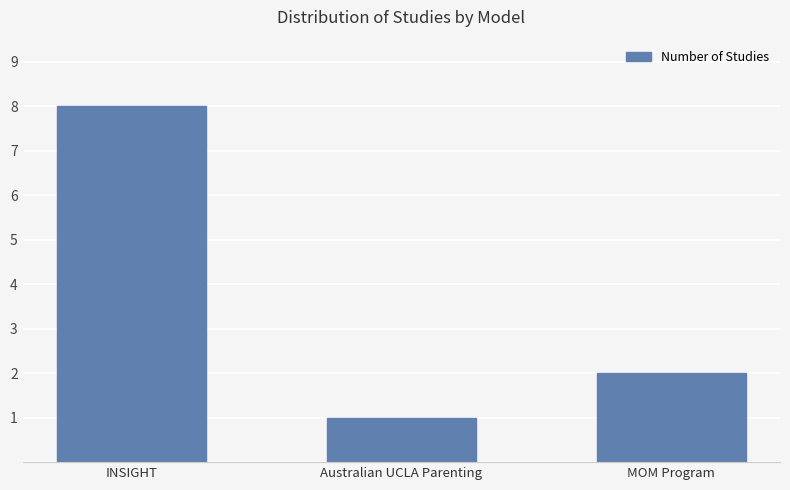

What position from the left is Australian UCLA Parenting?

2